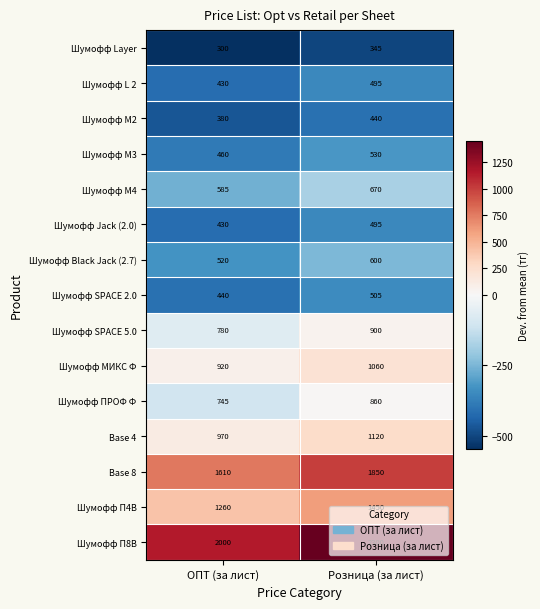

At which category is the sum across all series the highest?

Розница (за лист)